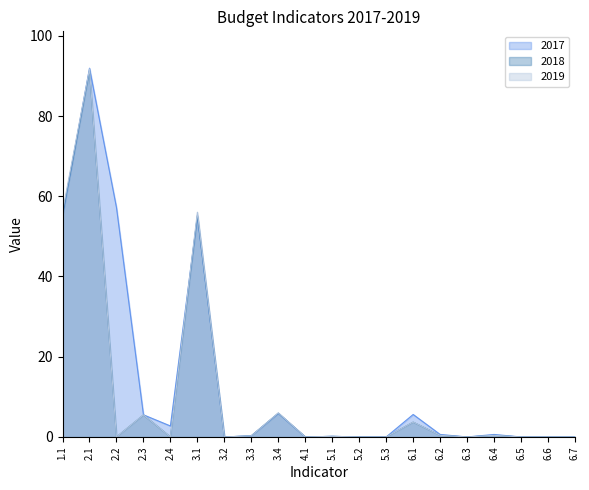

What is the label of the 5th point from the right?

6.3